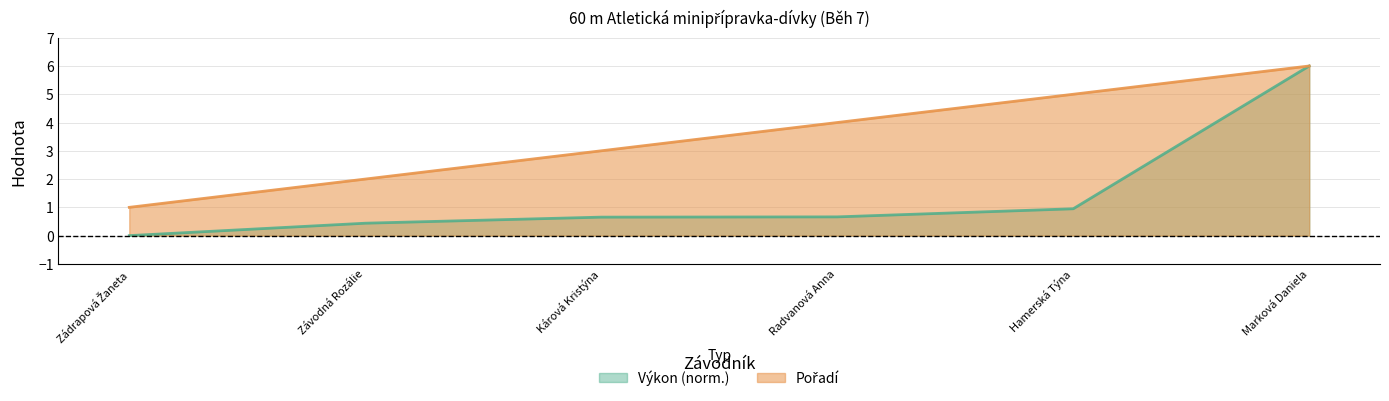

True or false: Pořadí and Výkon cross at least once.

False